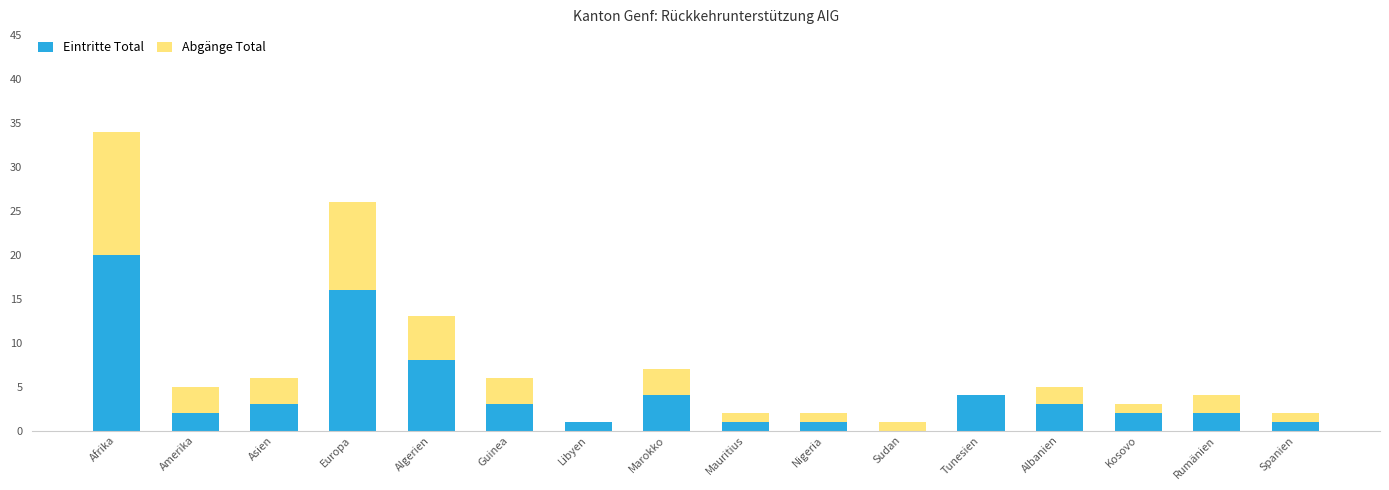

Where is Eintritte Total nearest to the value 10?

Algerien